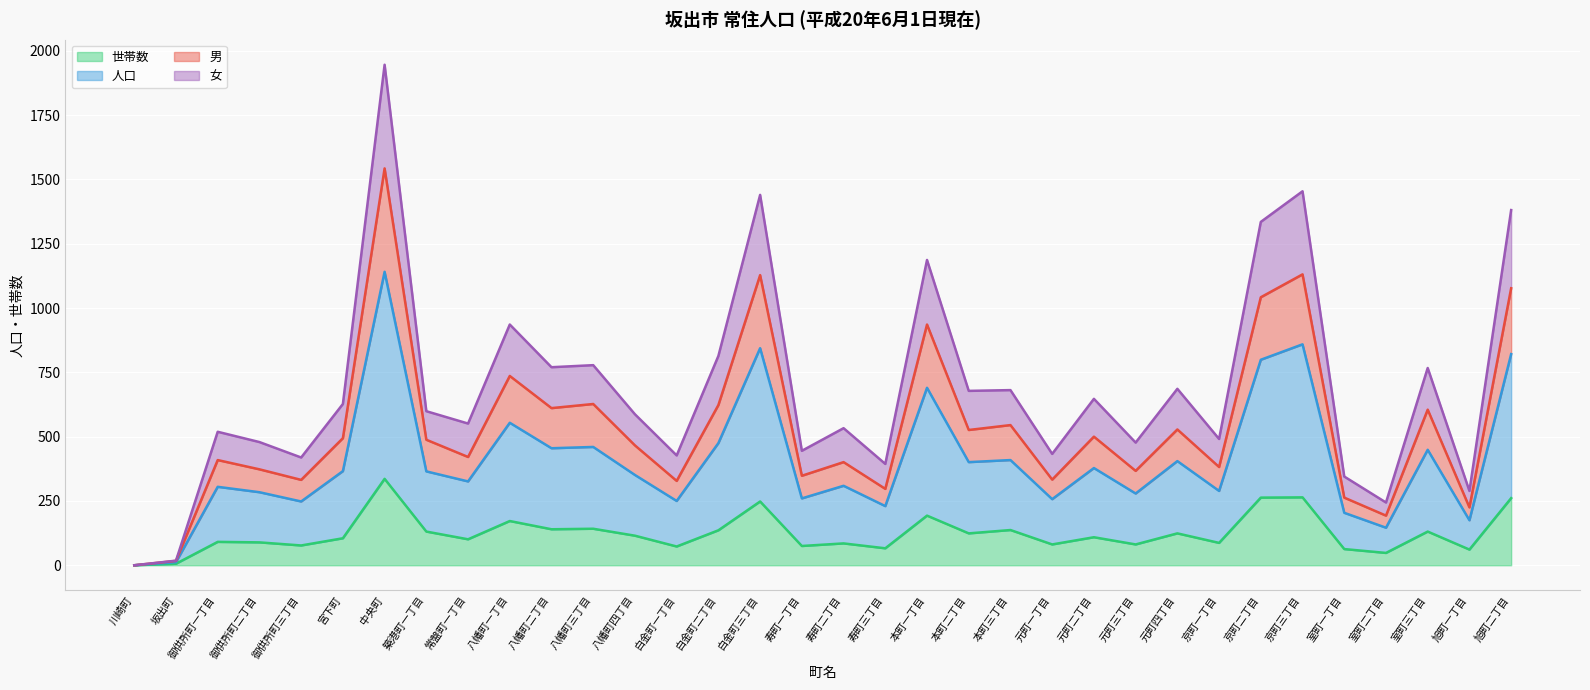

What is the maximum value for 世帯数?

336